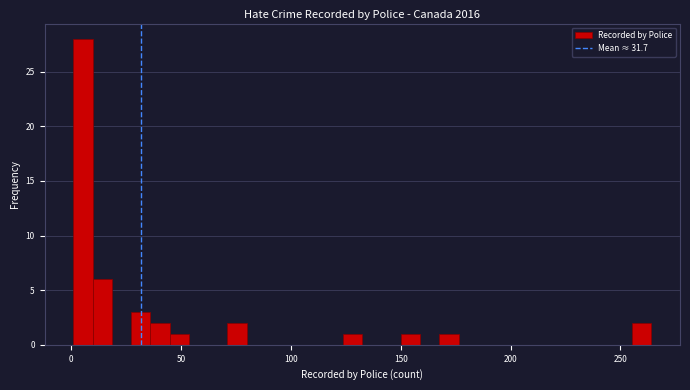

Read against the x-axis, roughly where is the centre of the tallest bar?

5